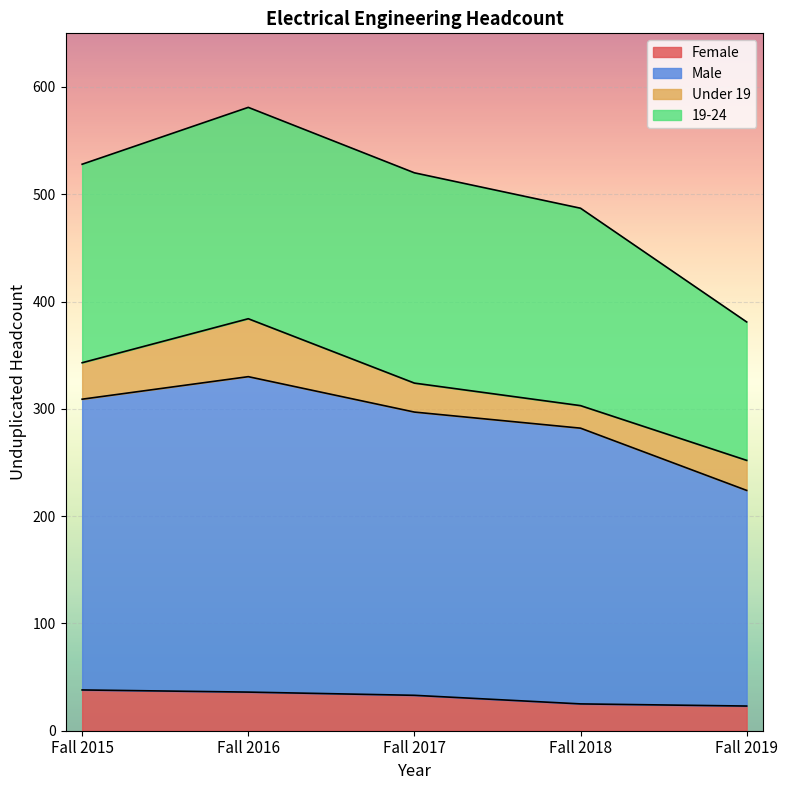

True or false: Female has more than 0 points higher than both neighbors.

False